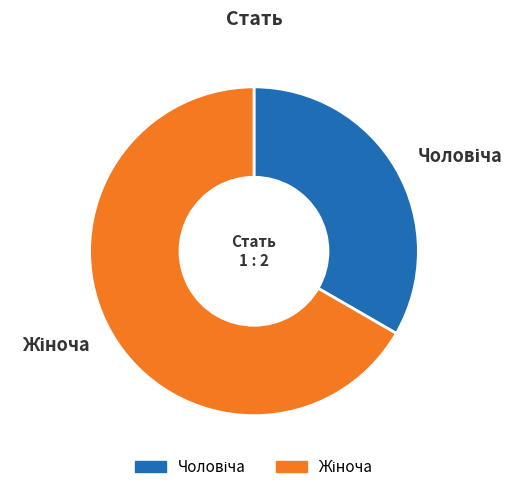

How many segments does this pie chart have?

2